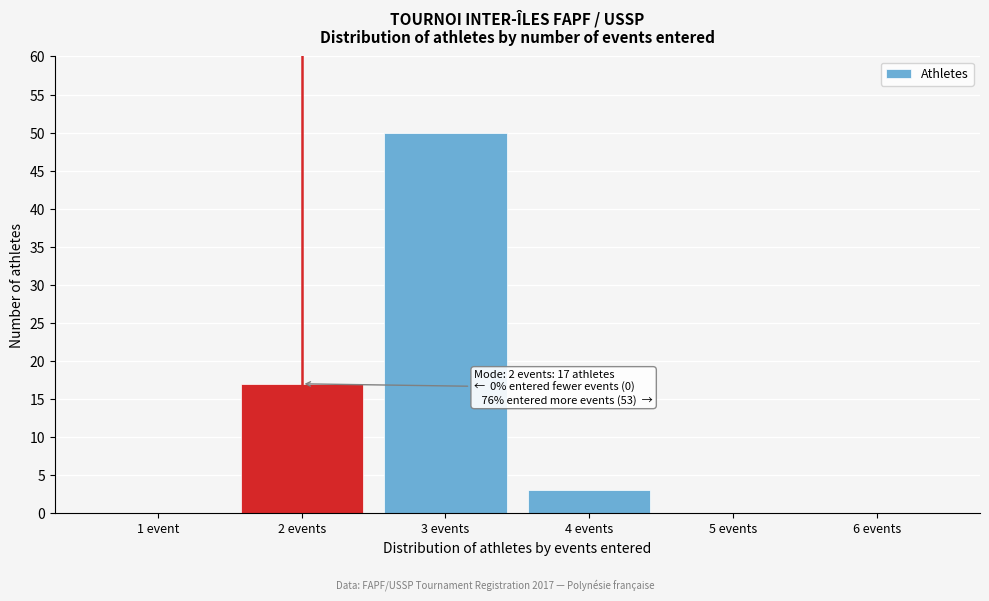

Reading right to left, list all the values displayed in this chart.

6 events=0	5 events=0	4 events=3	3 events=50	2 events=17	1 event=0